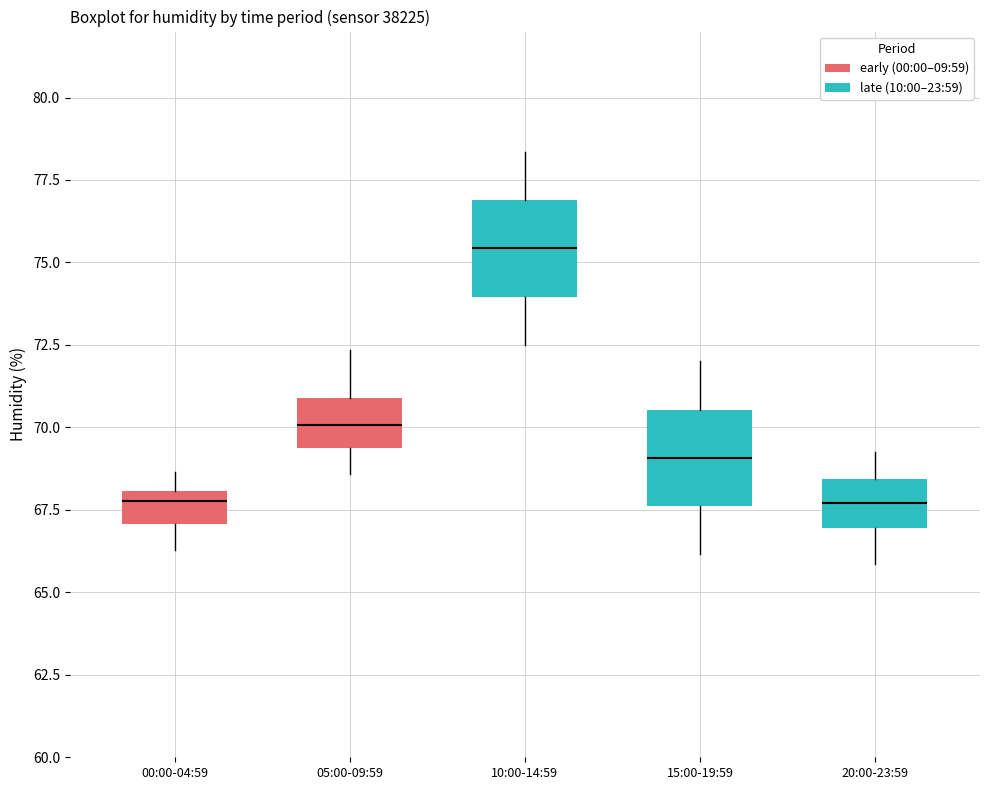

Reading left to right, transcribe this box plot: for each box, give where its median line is, the range the box spans, and where its two whiskers end, as read against the y-axis. The values are not printed on the chart, so give them approximately, as read against the axis.

00:00-04:59: median 68.0 (just below the box's upper edge), box 67.0 to 68.0, whiskers 66.5 to 68.5
05:00-09:59: median 70.0, box 69.5 to 71.0, whiskers 68.5 to 72.5
10:00-14:59: median 75.5, box 74.0 to 77.0, whiskers 72.5 to 78.5
15:00-19:59: median 69.0, box 67.5 to 70.5, whiskers 66.0 to 72.0
20:00-23:59: median 67.5, box 67.0 to 68.5, whiskers 66.0 to 69.5